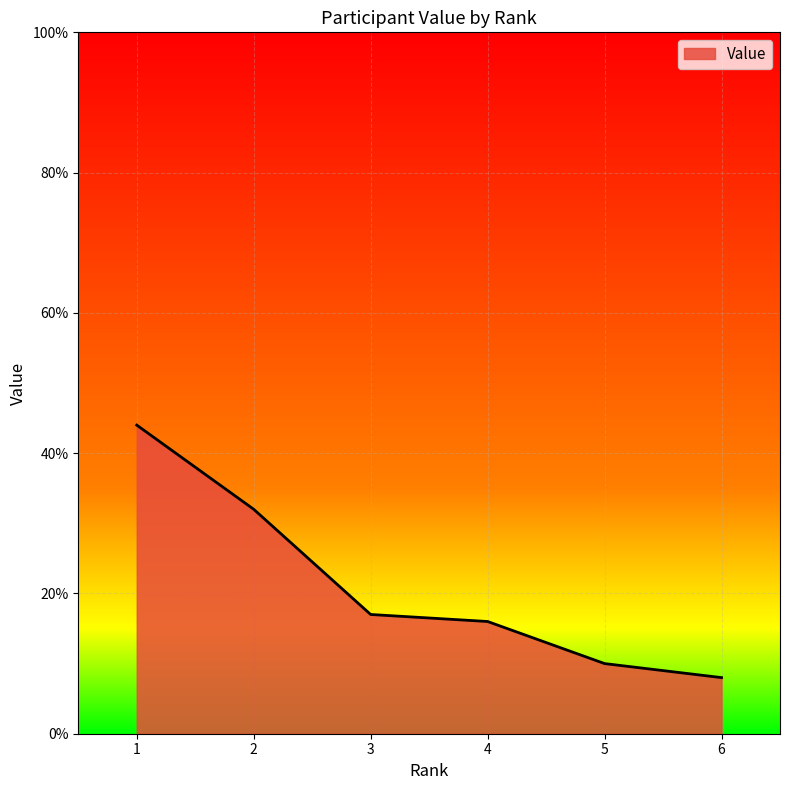

Reading left to right, what are all the values shown in this chart?

44	32	17	16	10	8